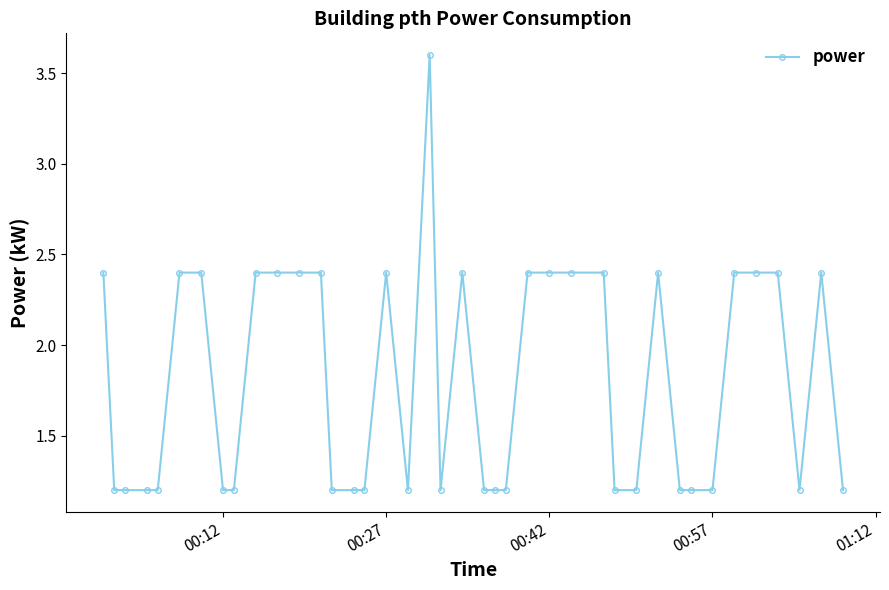

True or false: the data has more than 1 interior local peaks.

True